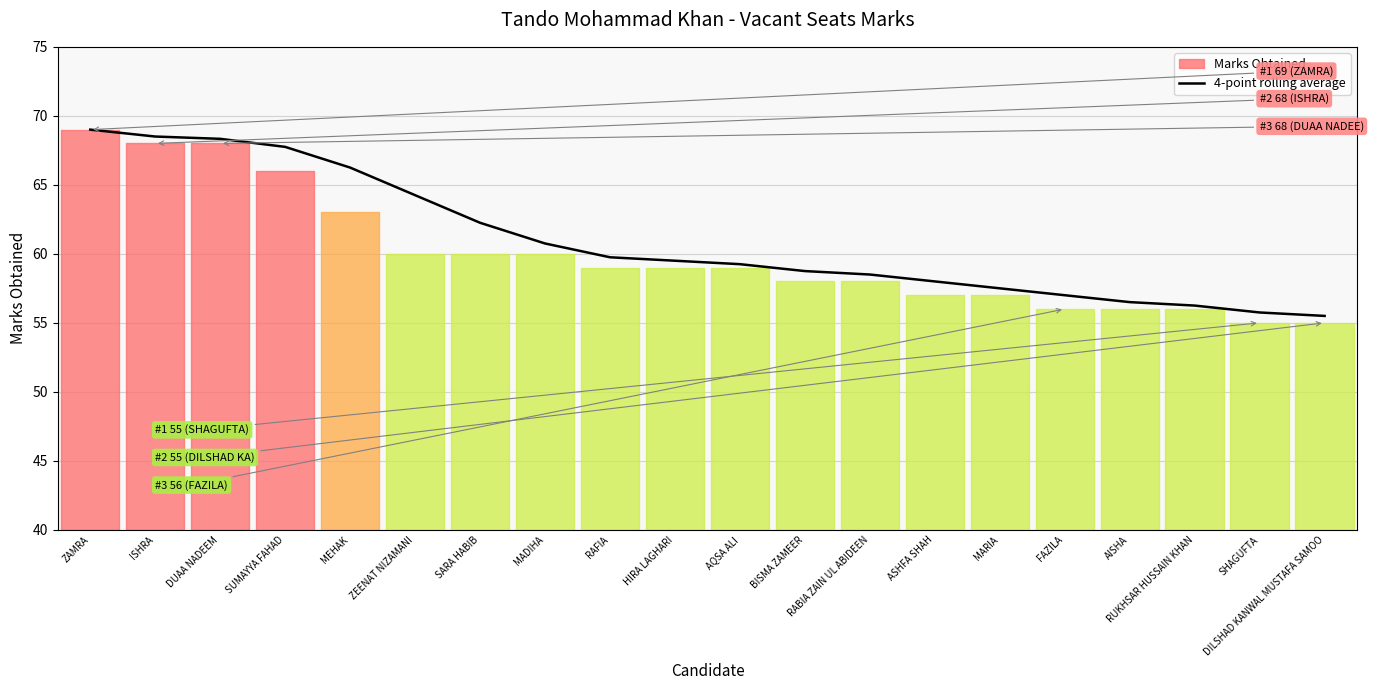

Reading right to left, list all the values displayed in this chart.

55.5	55.8	56.2	56.5	57.0	57.5	58.0	58.5	58.8	59.2	59.5	59.8	60.8	62.2	64.2	66.2	67.8	68.3	68.5	69.0